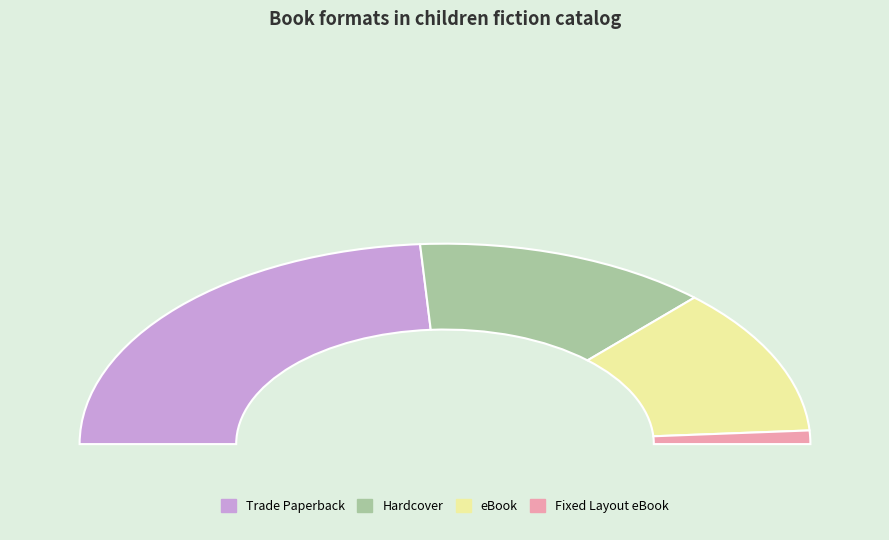

True or false: Trade Paperback accounts for 41% of the total.

False